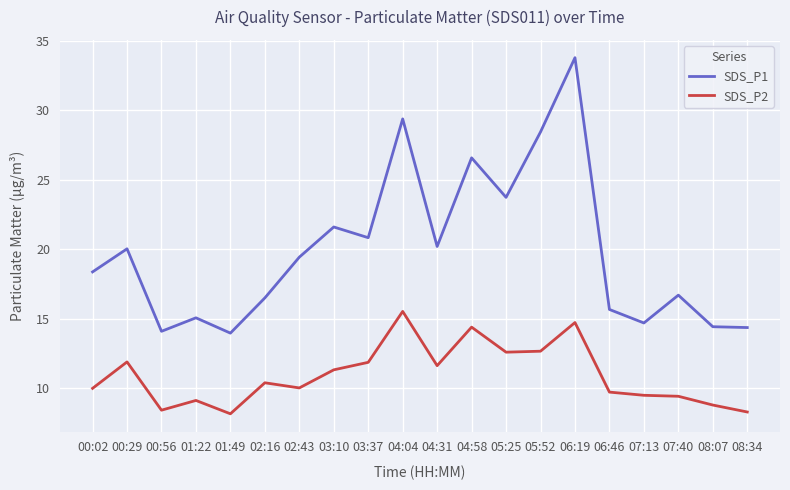

What is the difference between the second highest and second lowest values in the SDS_P1 series?

15.3